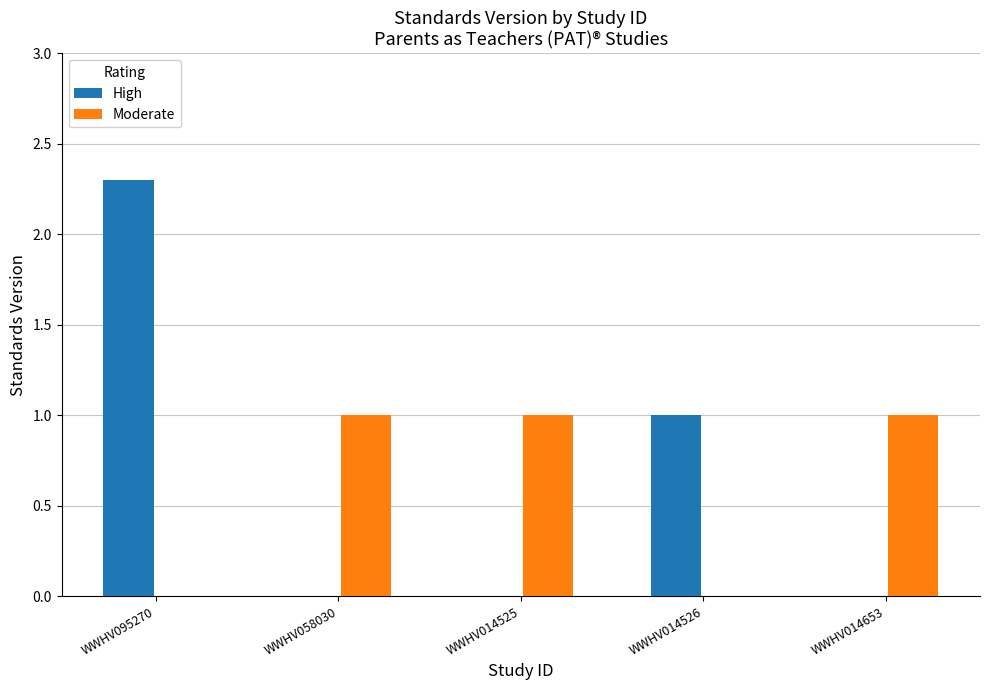

At which label is High closest to 1?

WWHV014526